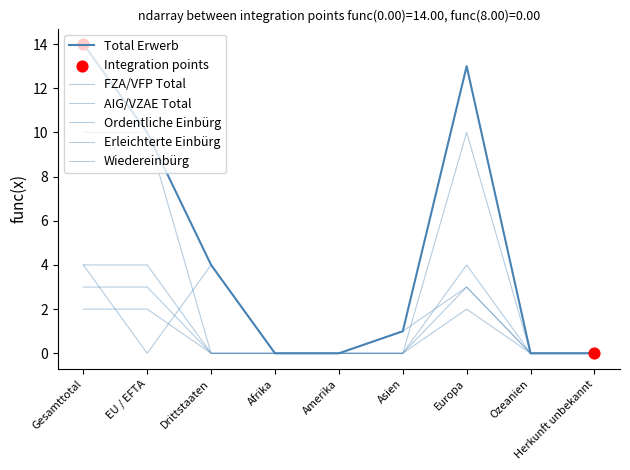

What is the total value across all series at Drittstaaten?

8